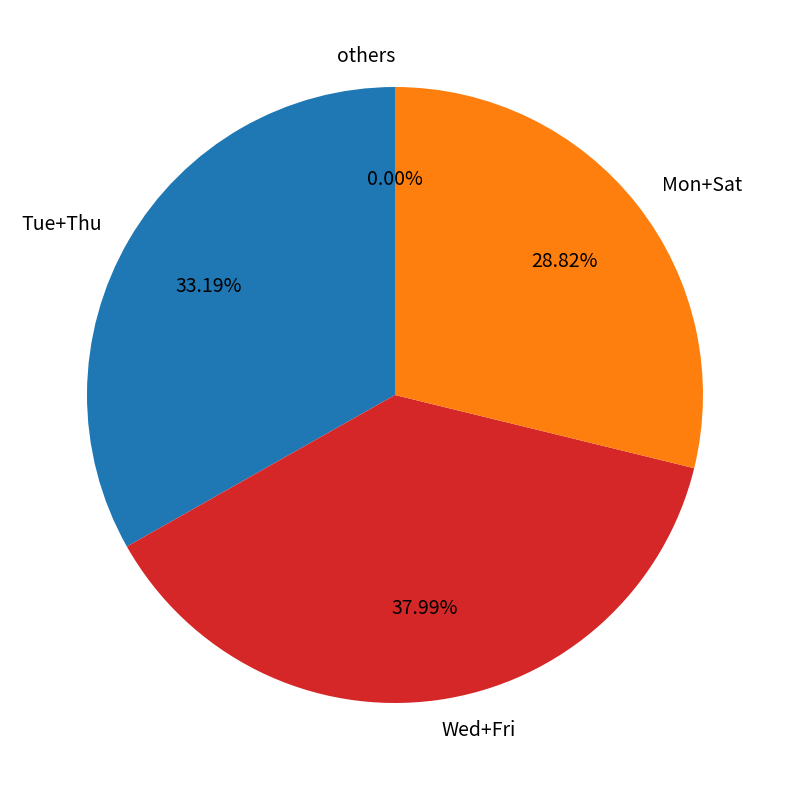

Is it true that 7-Wed is 10% of the pie?

False